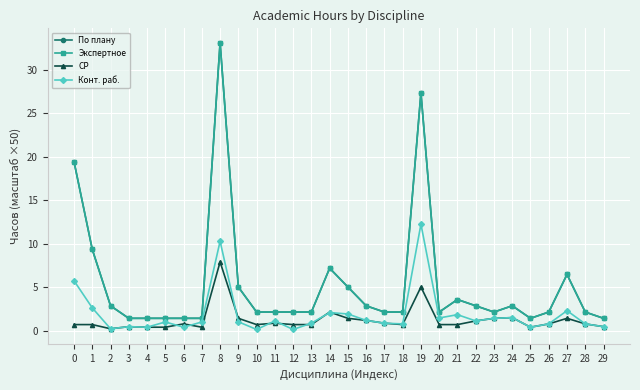

The По плану series shows 57.7 at 8. True or false?

False